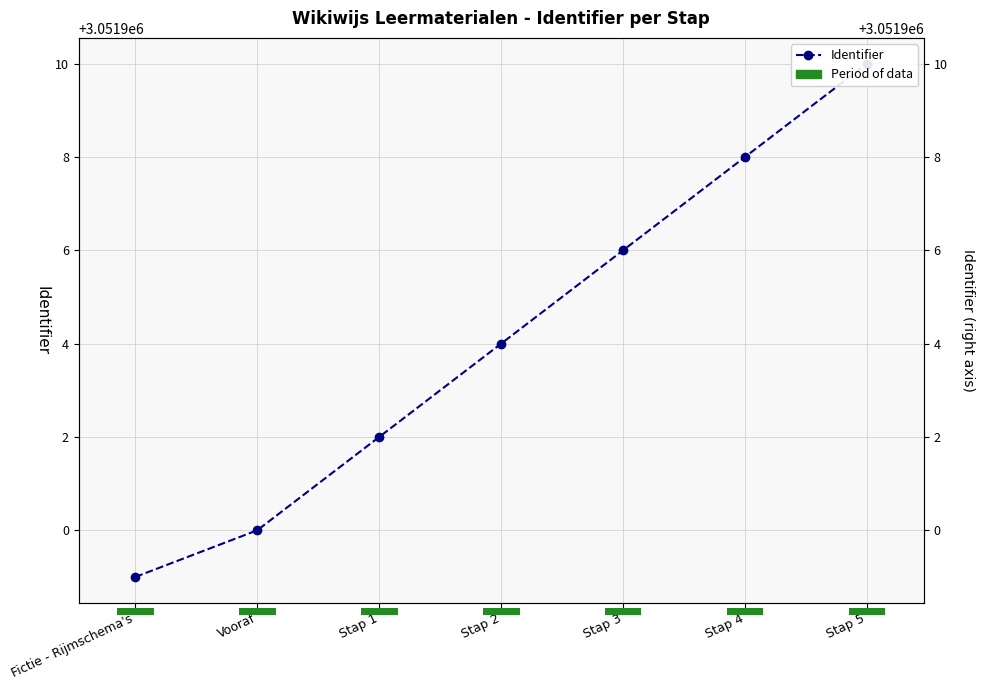

Reading left to right, transcribe all the data shown in this chart.

3051899	3051900	3051902	3051904	3051906	3051908	3051910